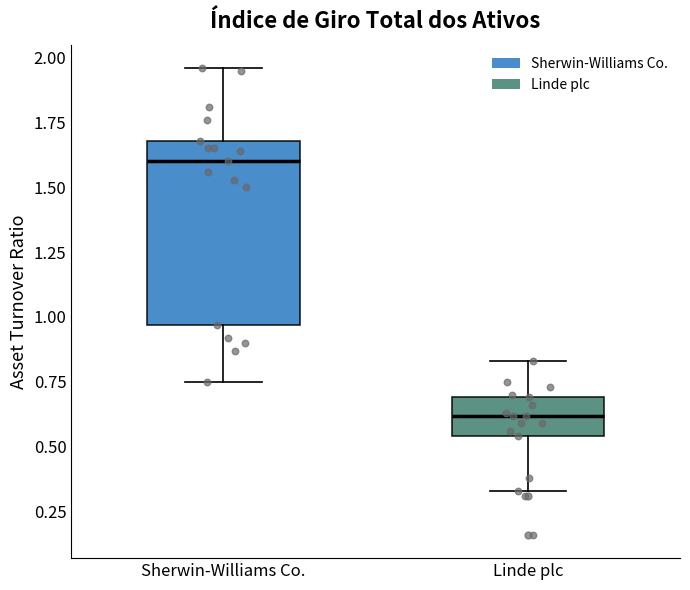

Which box has the lowest median line?

Linde plc